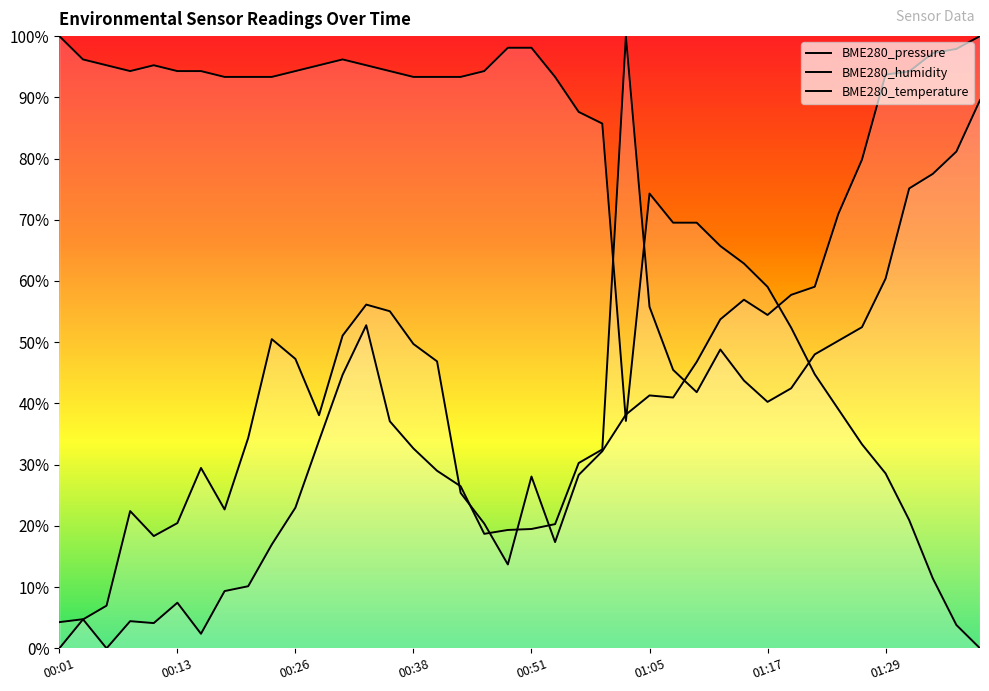

At which label does BME280_temperature reach its peak?

00:01